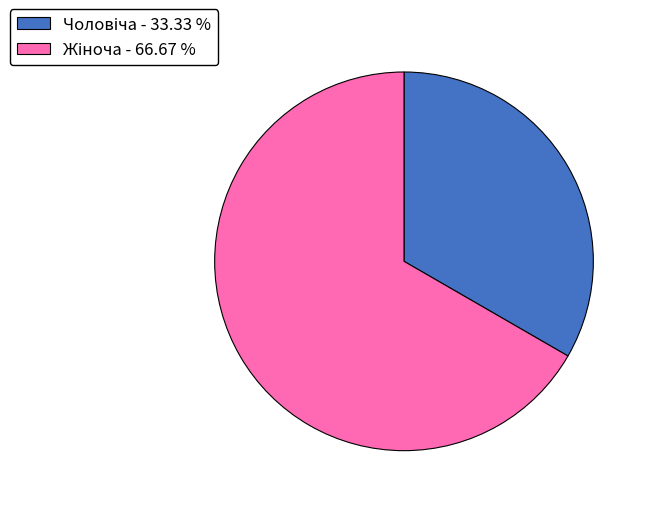

How many slices are in this pie chart?

2